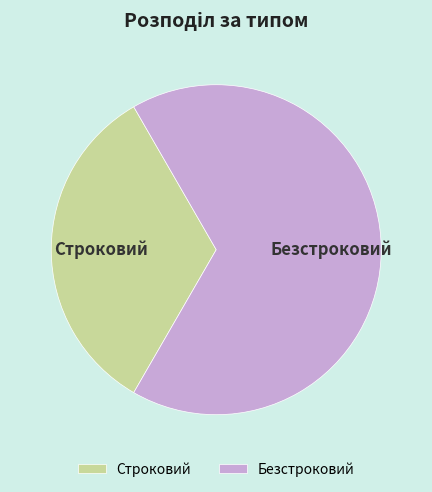

Is the sum of Строковий and Безстроковий greater than half?

Yes